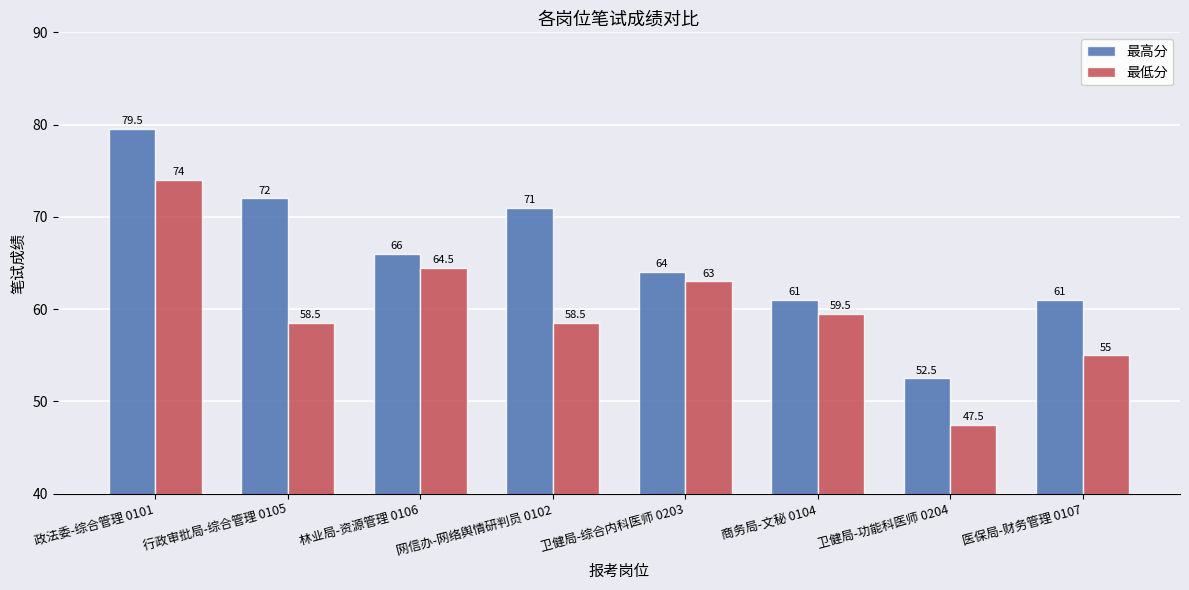

The 最高分 series shows 100.3 at 商务局-文秘 0104. True or false?

False